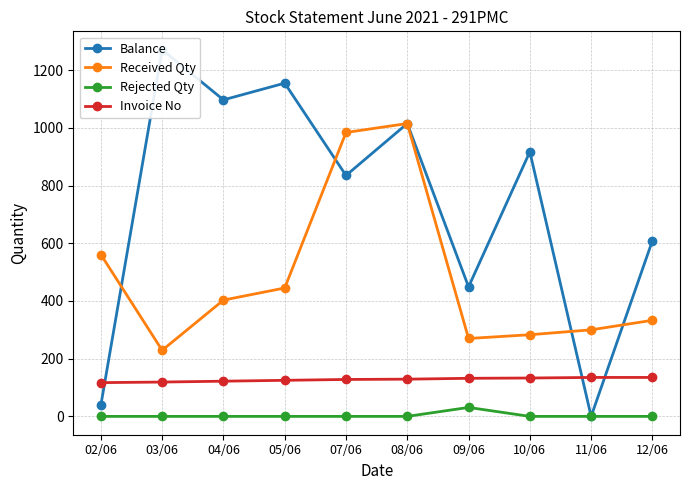

What value does the Invoice No series have at 09/06?

132